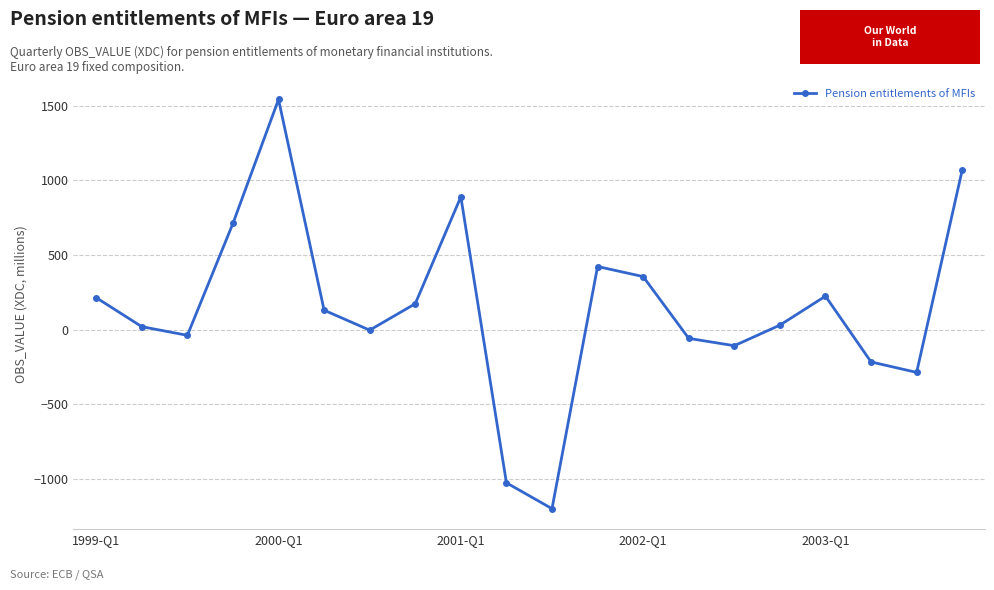

True or false: there are more than 1 points higher than both neighbors.

True